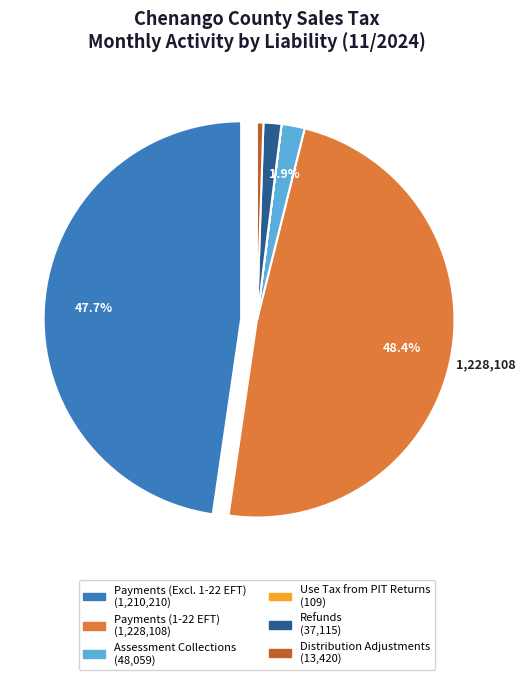

What is the largest slice in the pie chart?

Payments (1-22 EFT)